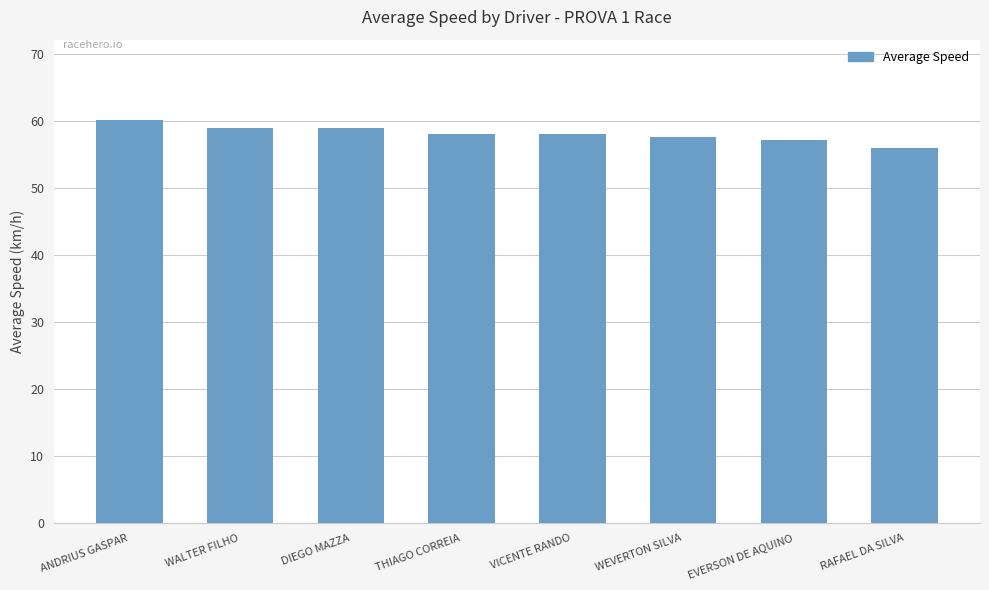

At which category does the chart reach its minimum across all series?

RAFAEL DA SILVA